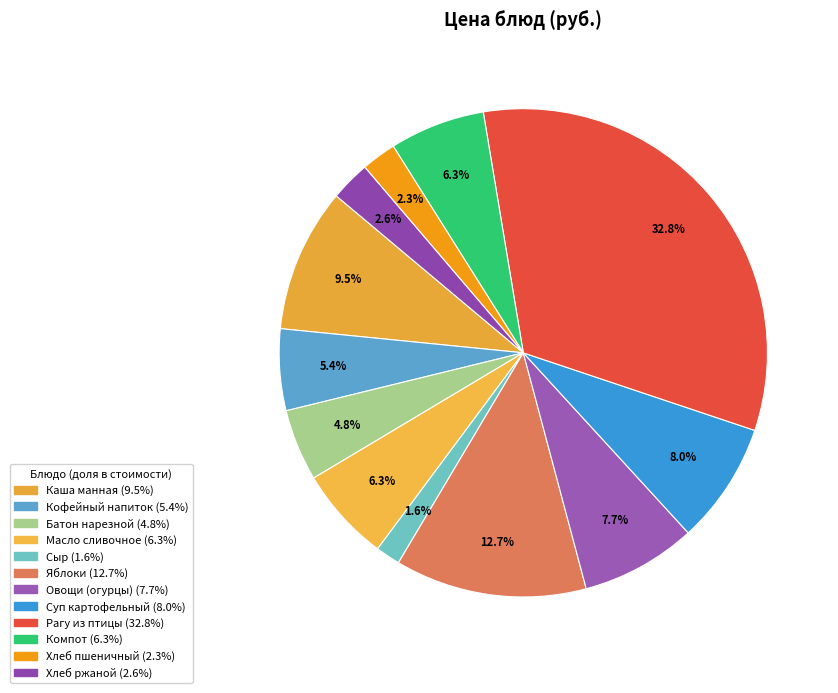

How many segments does this pie chart have?

12